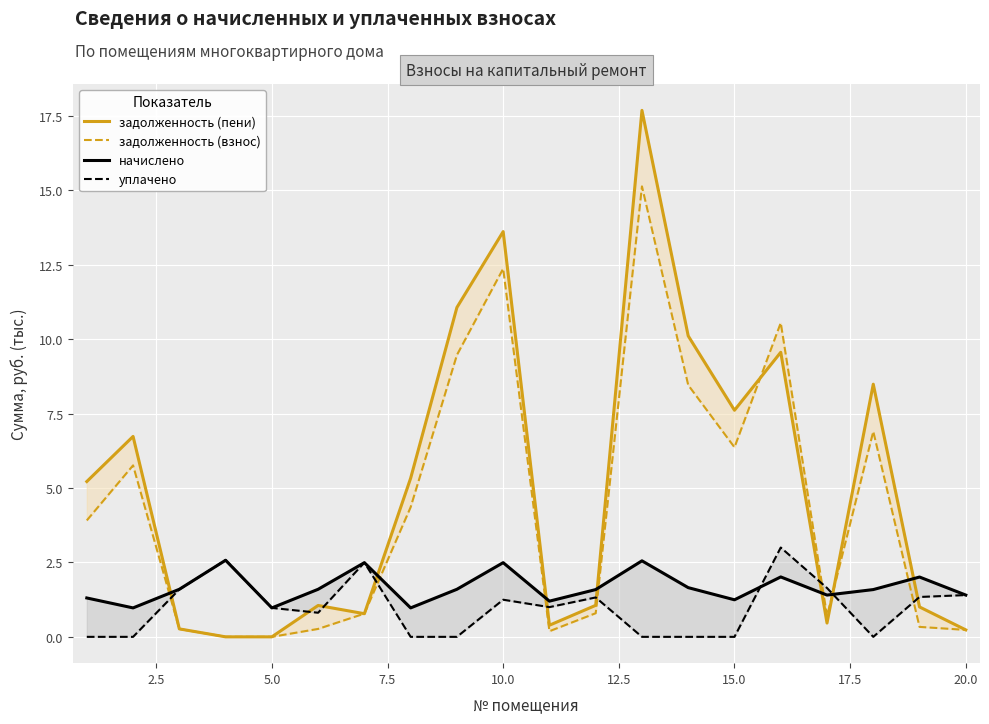

How many distinct data groups are displayed?

4